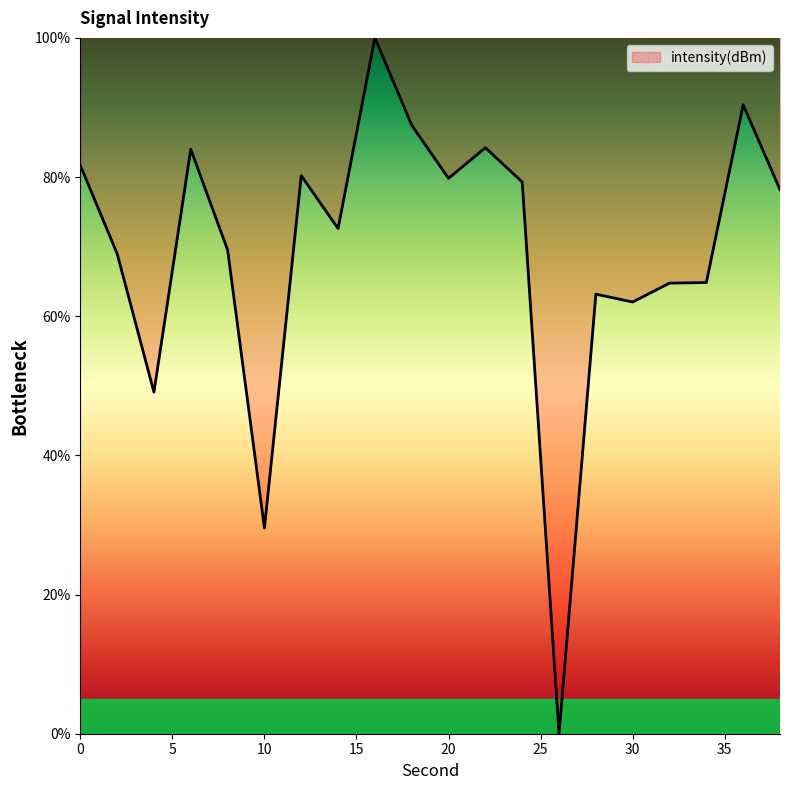

What is the difference between the maximum and minimum values?

100.0